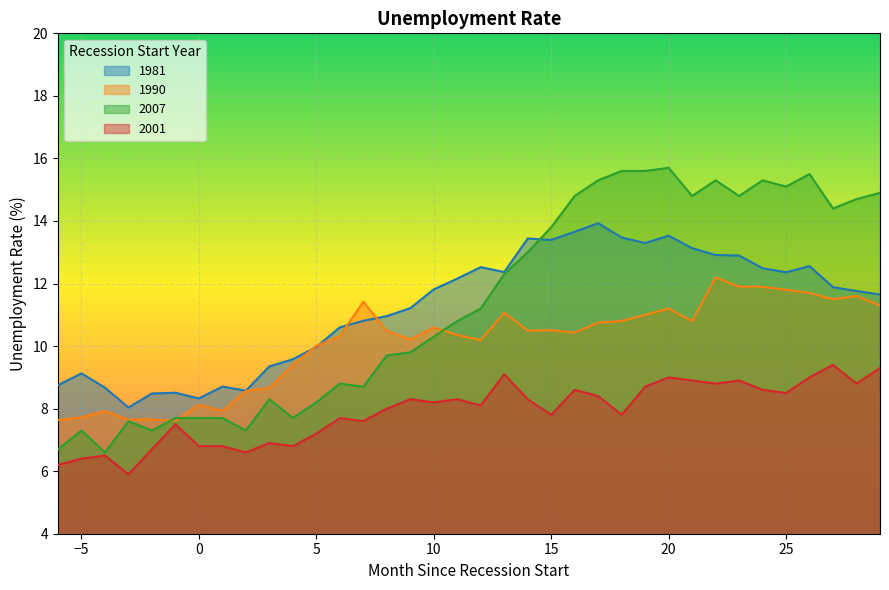

Which series has the largest range (max minus min)?

2007